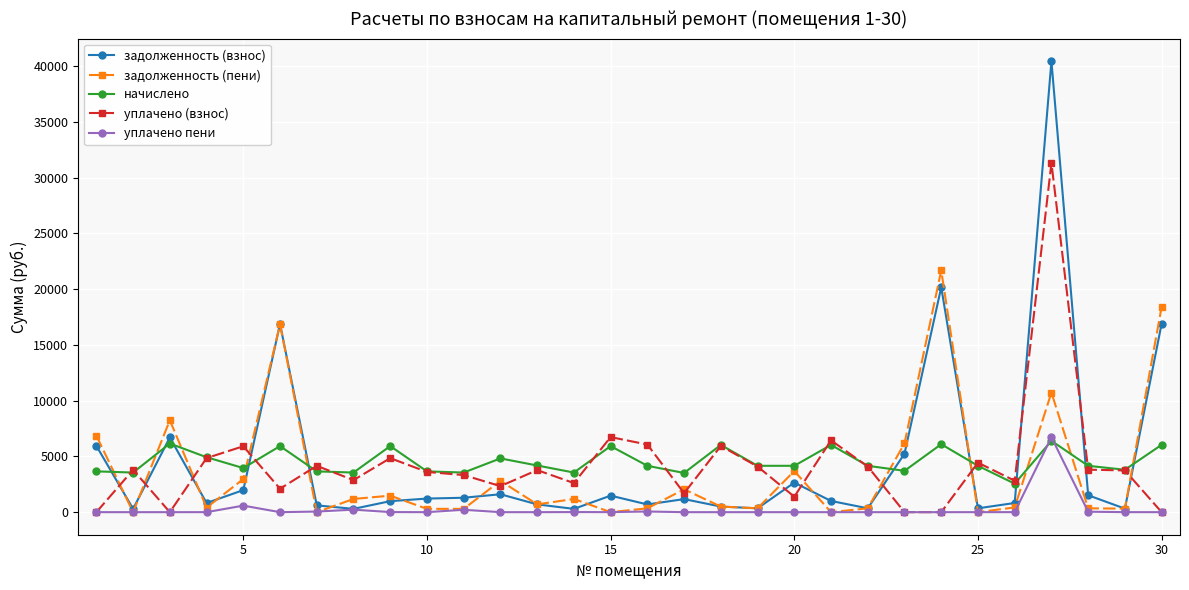

True or false: задолженность (пени) has more than 2 interior local peaks.

True